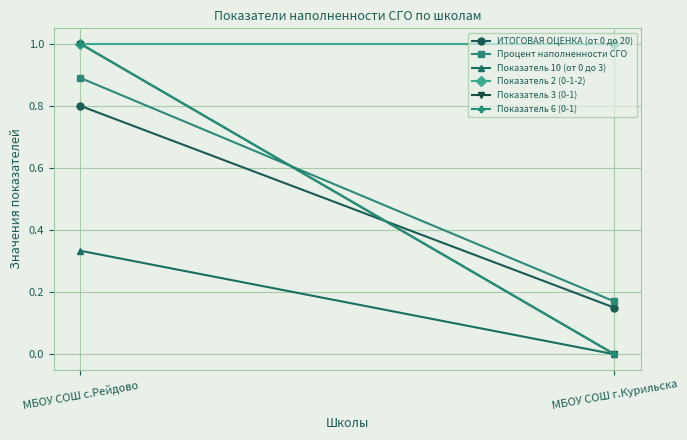

What is the difference between the highest and lowest values at МБОУ СОШ г.Курильска?

1.0